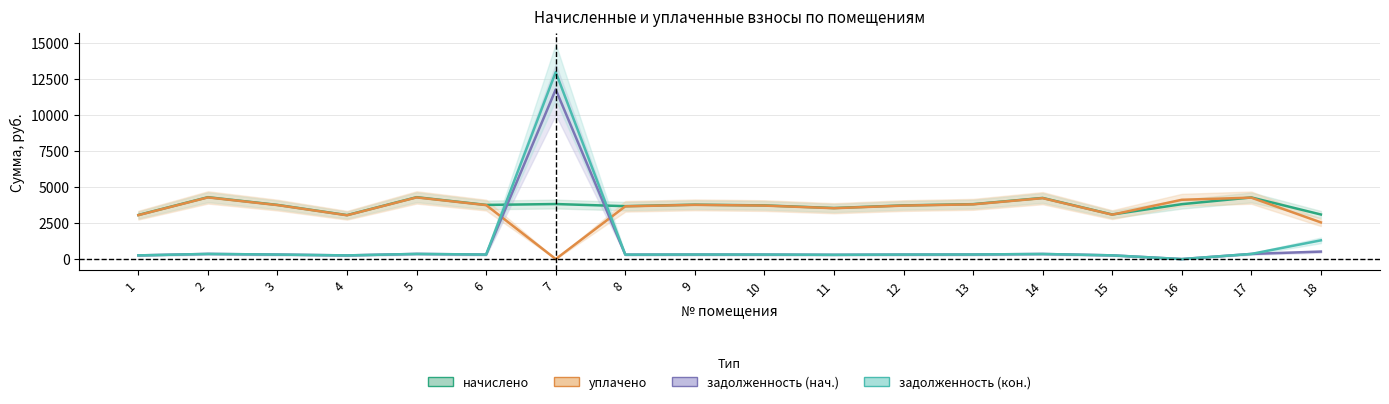

What is the value of the начислено point at the 14th from the left?

4242.2